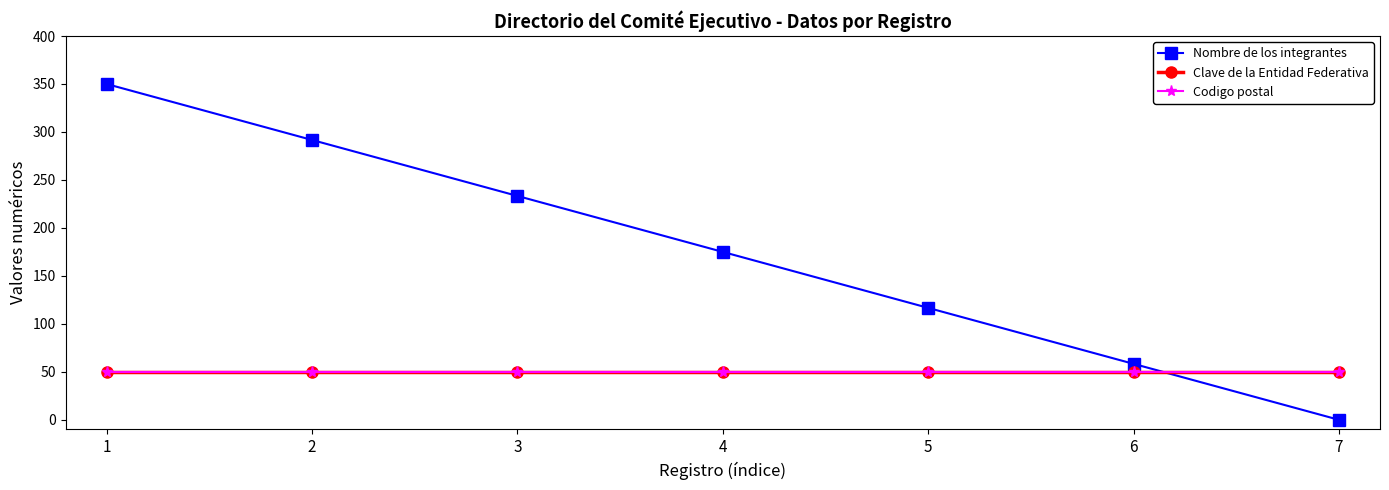

Reading left to right, transcribe all the data shown in this chart.

Nombre de los integrantes: 350.0	291.7	233.3	175.0	116.7	58.3	0.0
Clave de la Entidad Federativa: 50.0	50.0	50.0	50.0	50.0	50.0	50.0
Codigo postal: 50.0	50.0	50.0	50.0	50.0	50.0	50.0